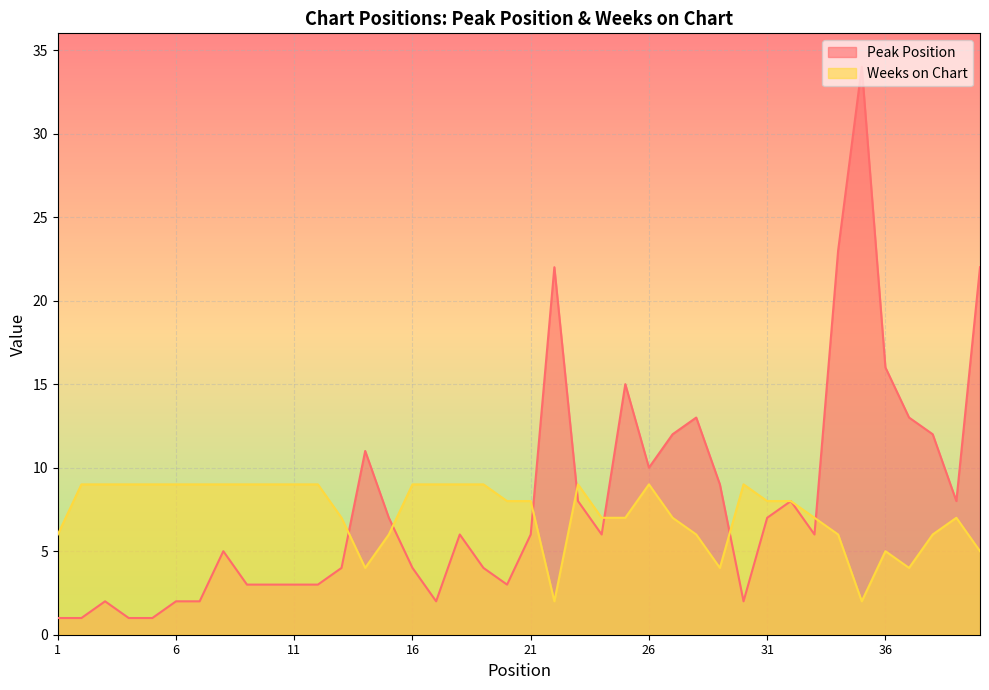

Which label corresponds to the largest value in the chart?

35